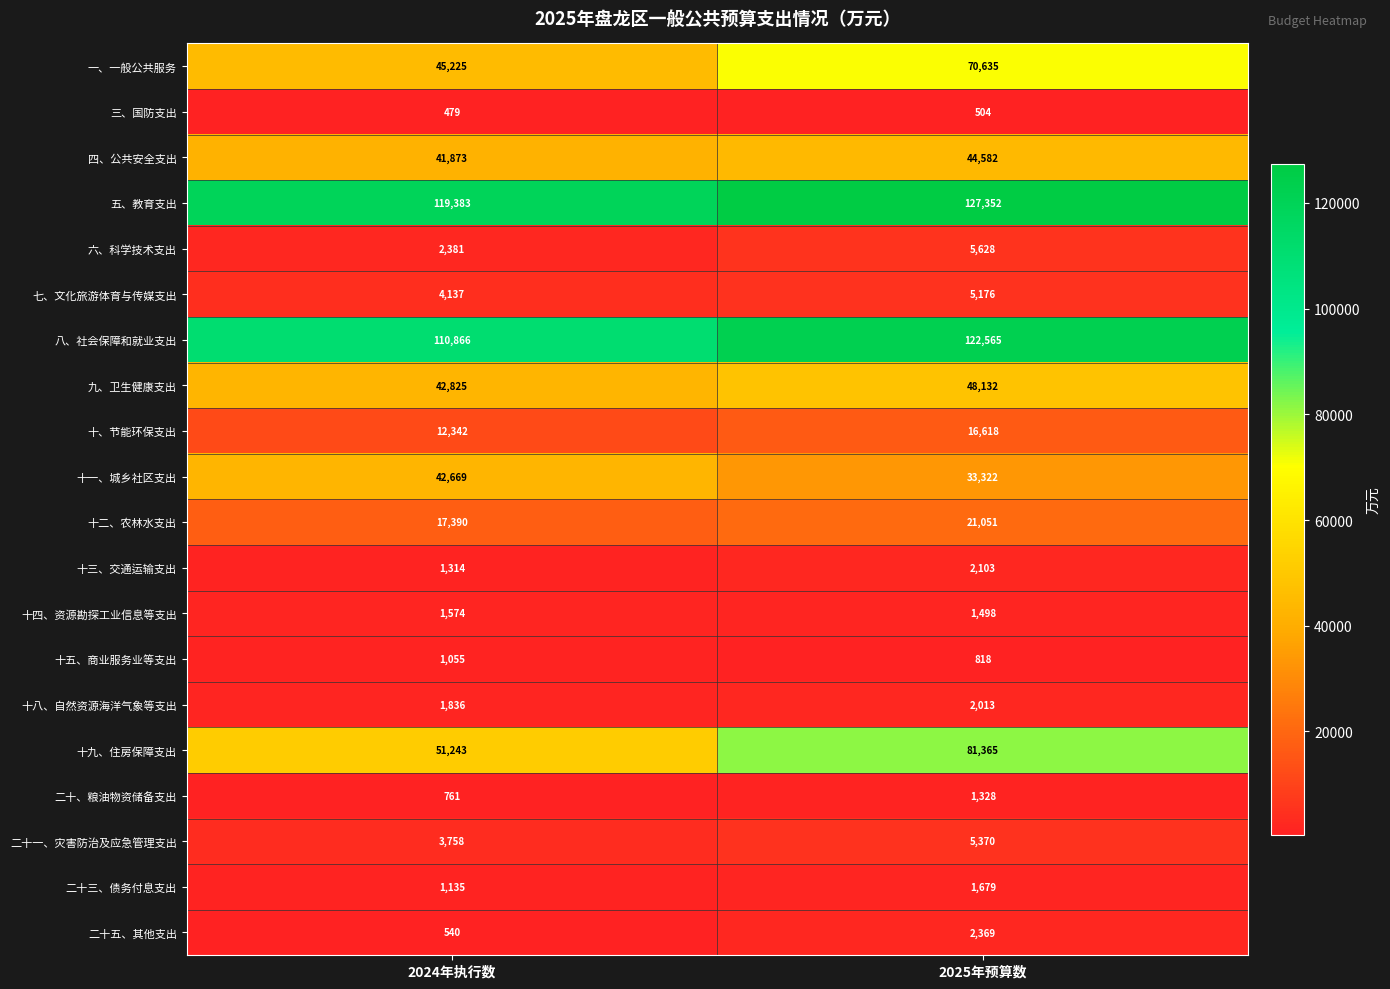

Which series has the largest total across all categories?

五、教育支出